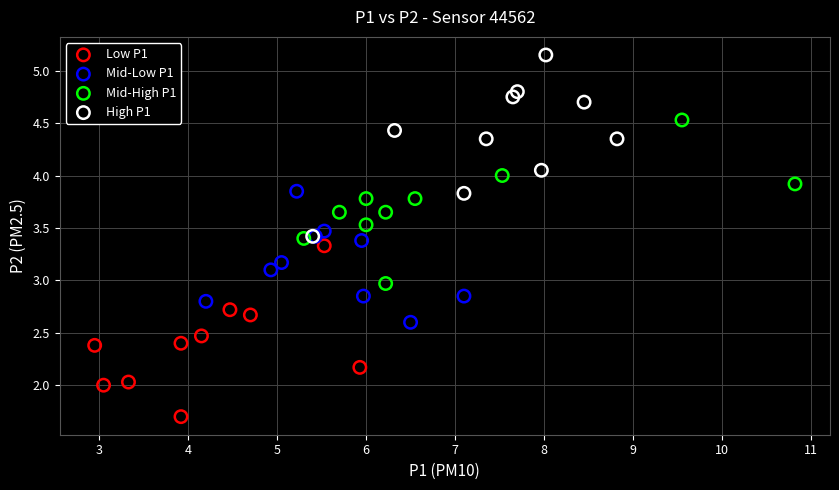

Which series contains the highest Y value?

High P1